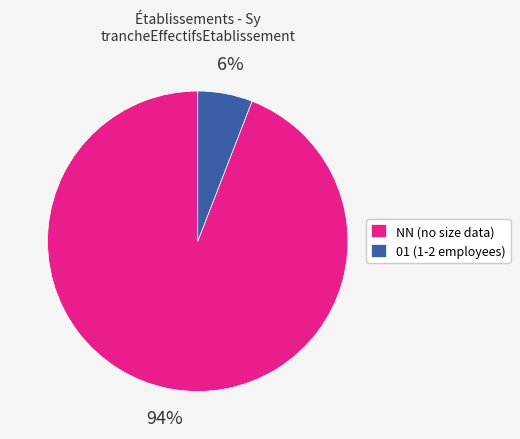

Between NN (no size data) and 01 (1-2 employees), which is larger?

NN (no size data)